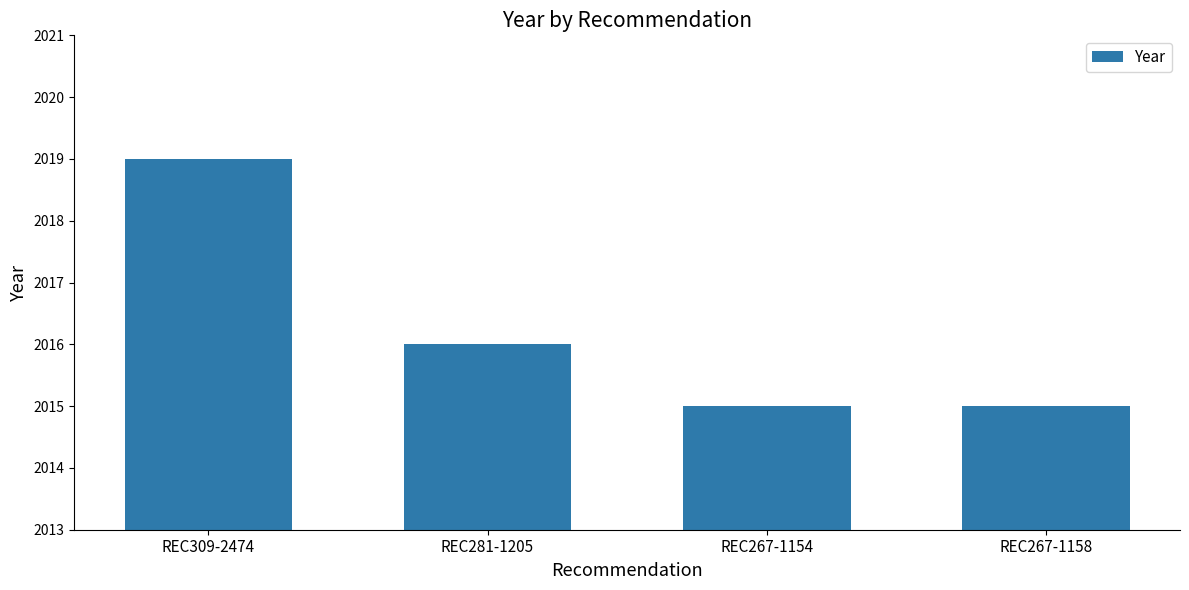

How many distinct data groups are displayed?

1